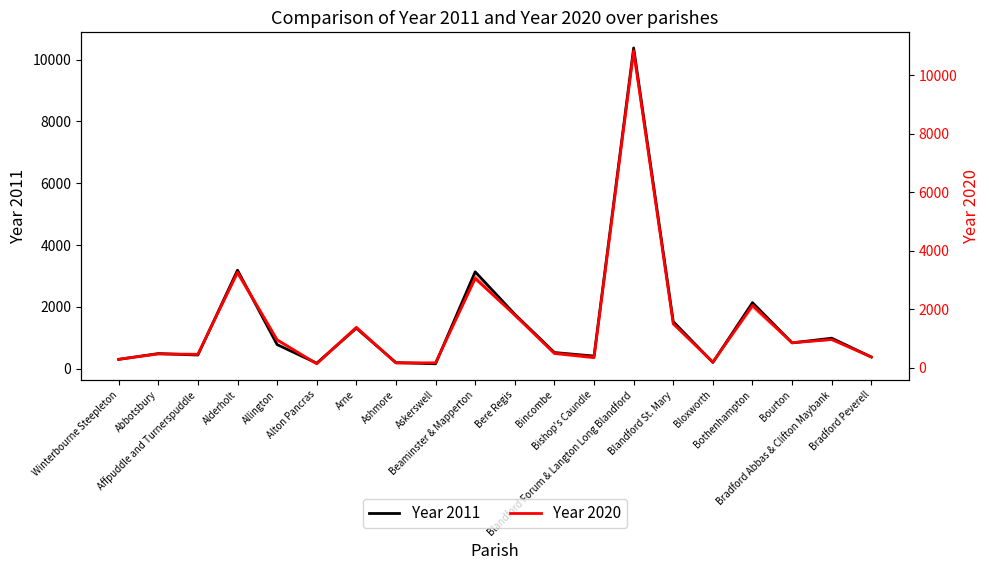

Between Ashmore and Bourton, which series saw the biggest shift?

Year 2020